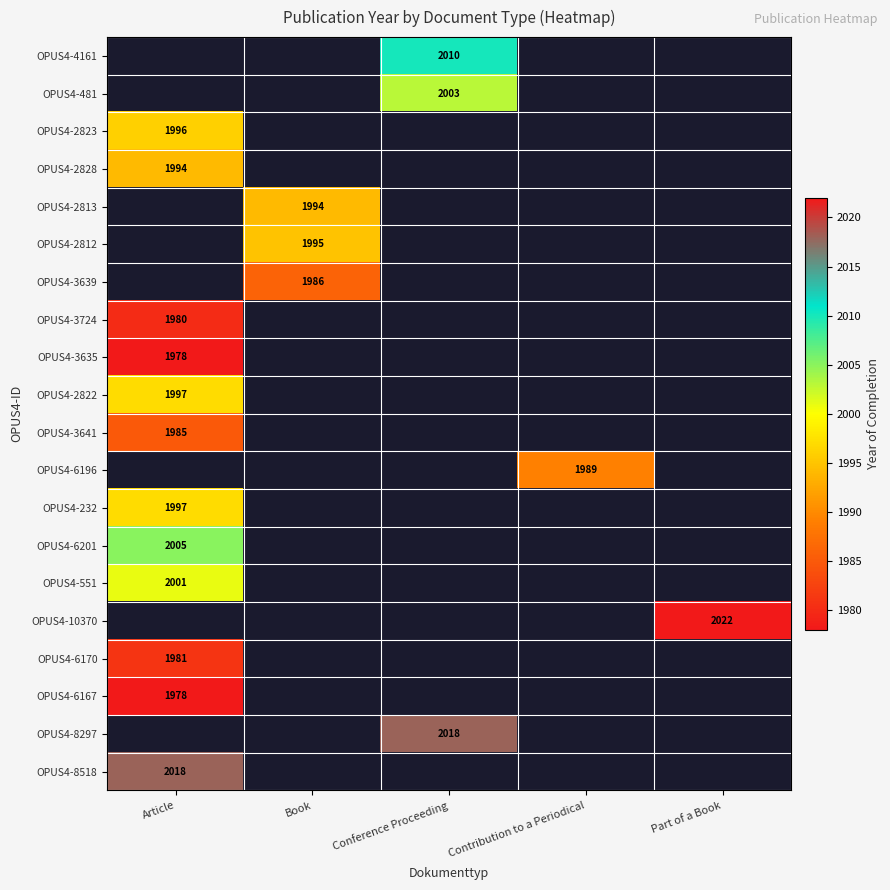

True or false: OPUS4-2828 has a value of 1231 at Article.

False